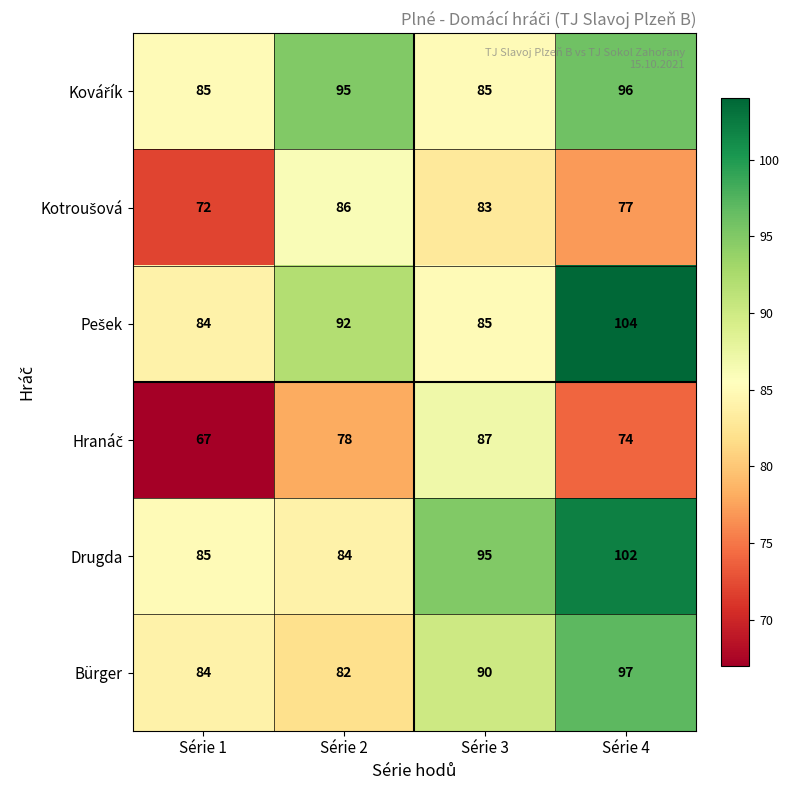

Which series has the largest total across all categories?

Drugda